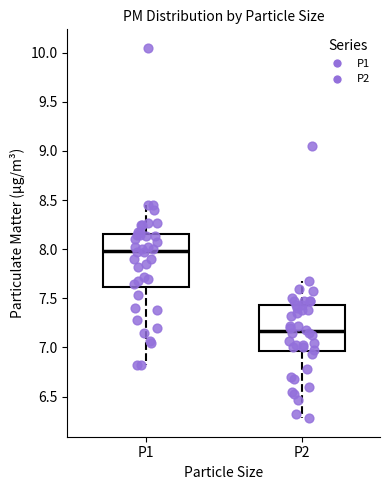

Which box is the tallest, from its lower edge to its upper edge?

P1